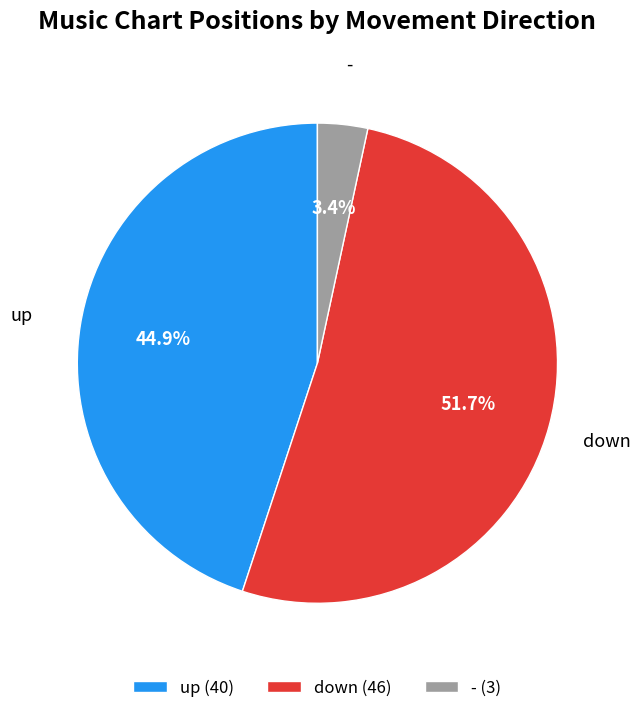

Which has a higher value, - (3) or up (40)?

up (40)